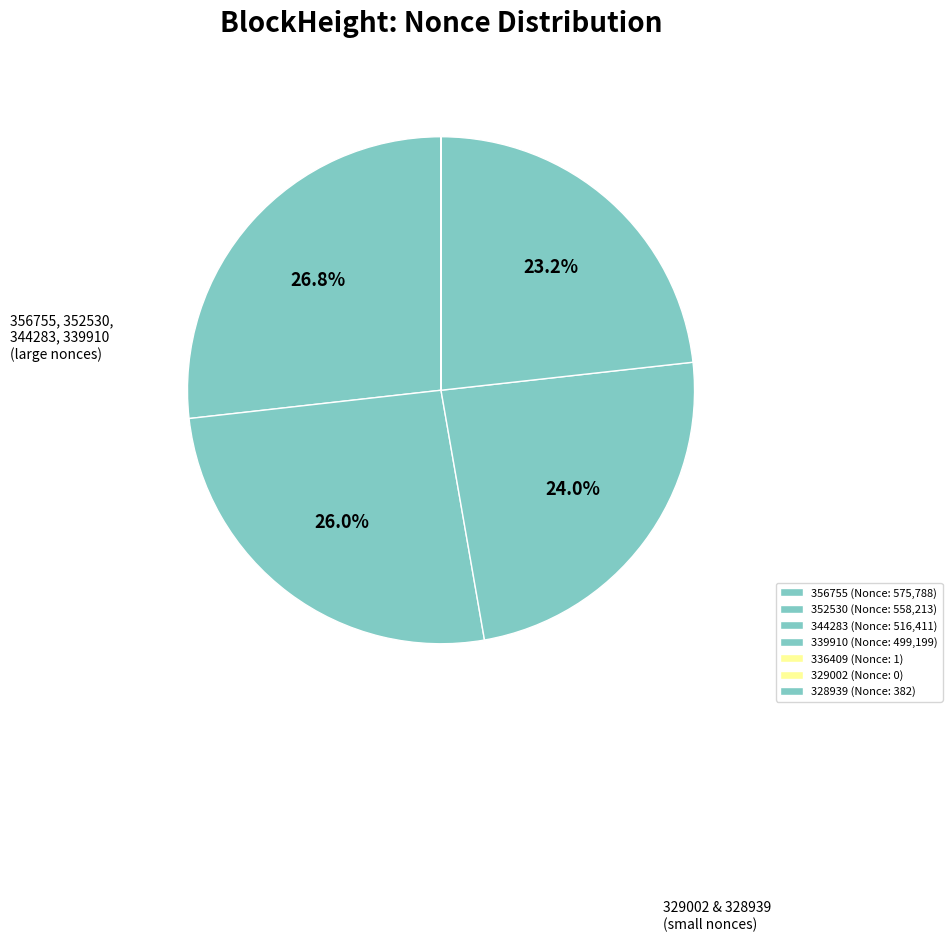

Is there any slice that represents more than half of the pie?

No